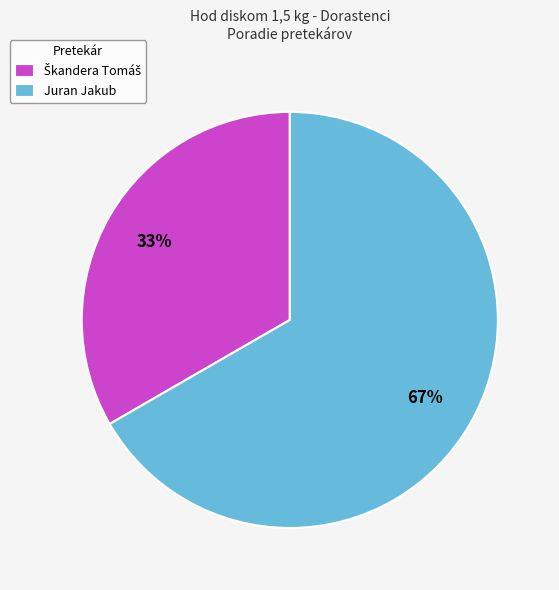

Which slice is the largest?

Juran Jakub